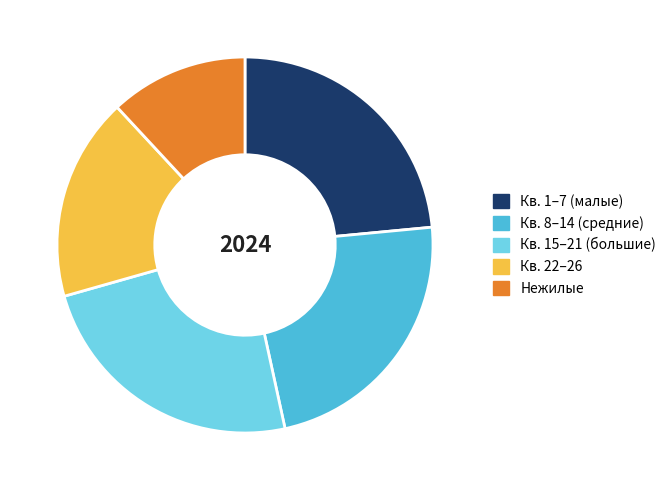

What is the smallest slice in the pie chart?

Нежилые